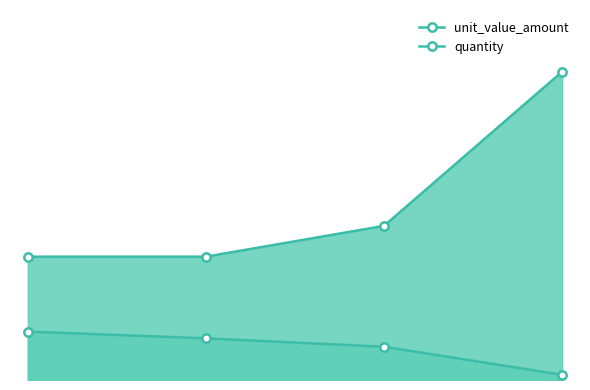

Rank the categories by quantity value from lowest to highest.

0, 1, 2, 3